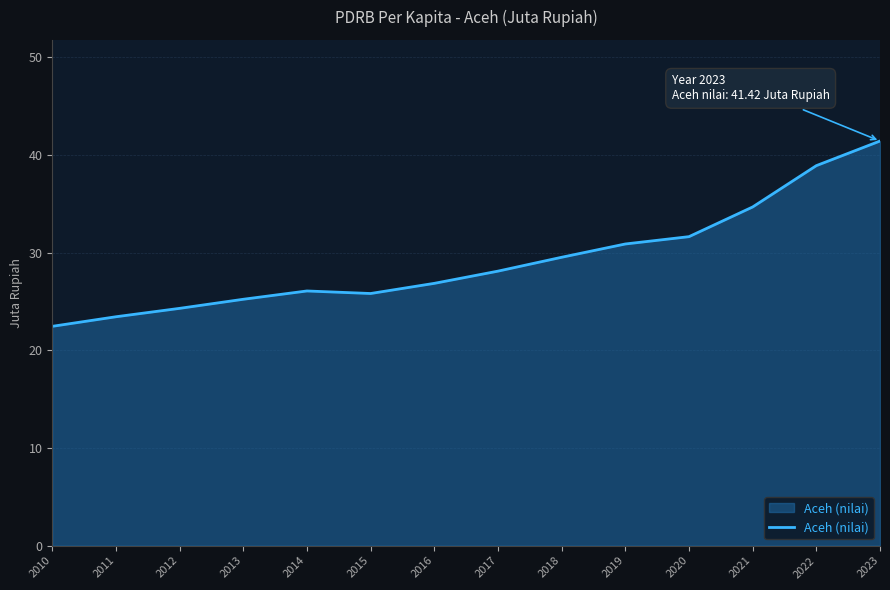

What is the difference between the values at 2019 and 2022?

8.0